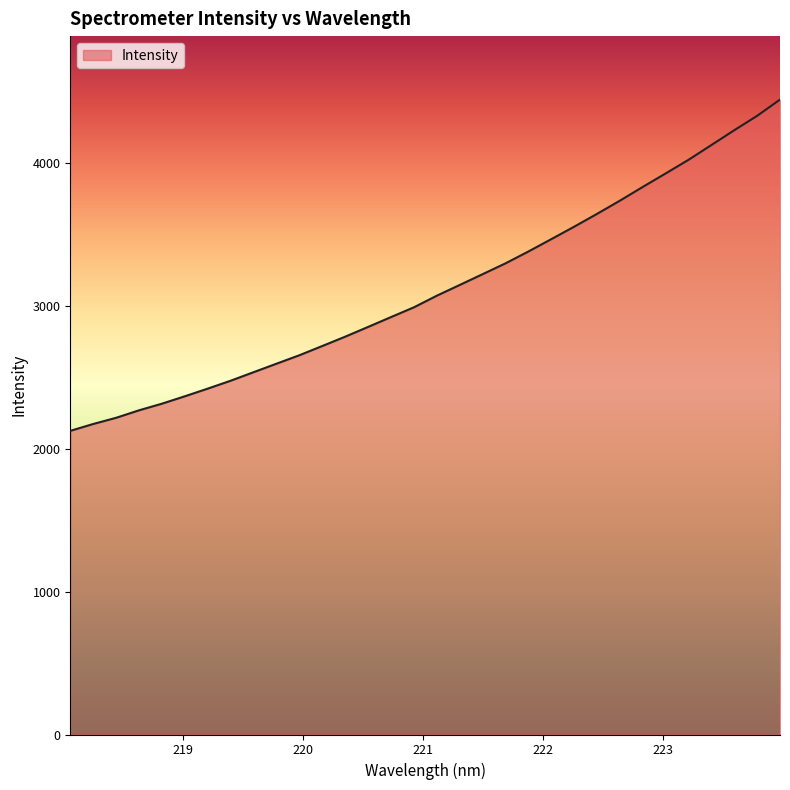

What is the difference between the maximum and minimum values?

2316.8